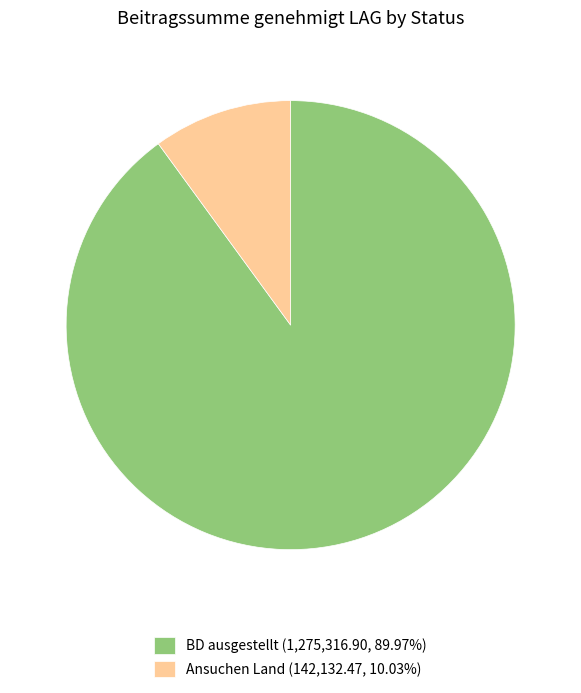

How many slices are in this pie chart?

2